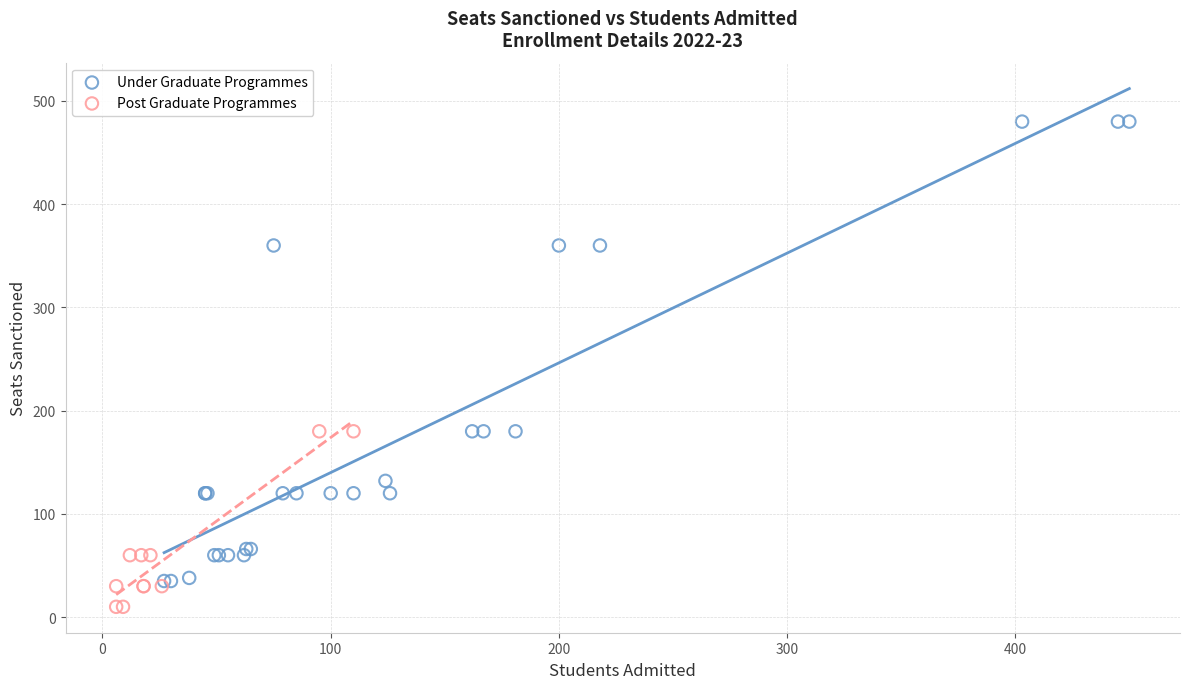

Which series contains the highest Y value?

Under Graduate Programmes